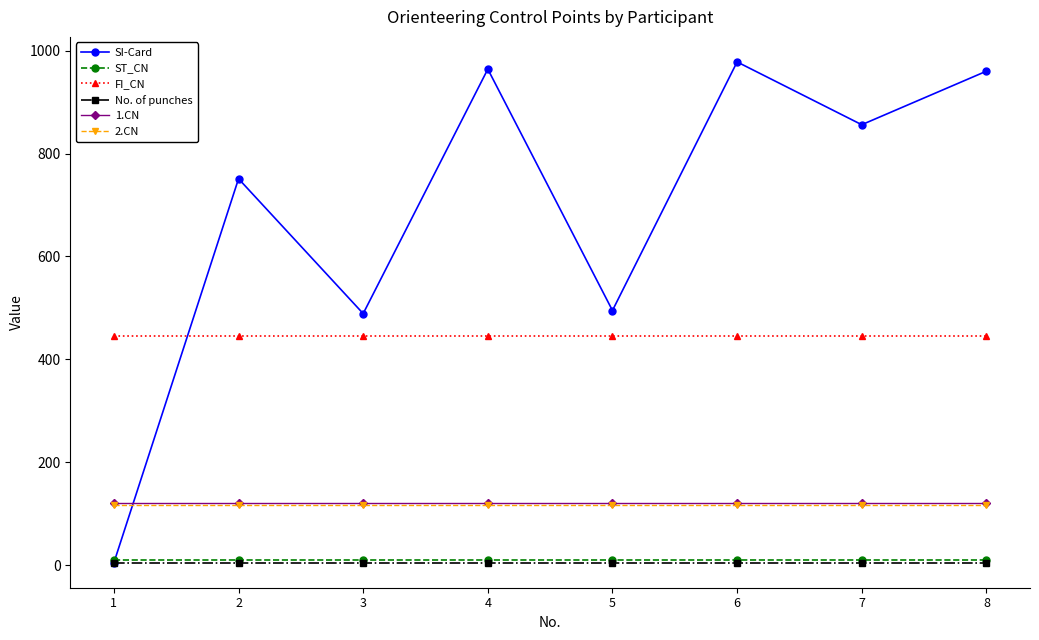

The value of FI_CN at 2 is 445. True or false?

True